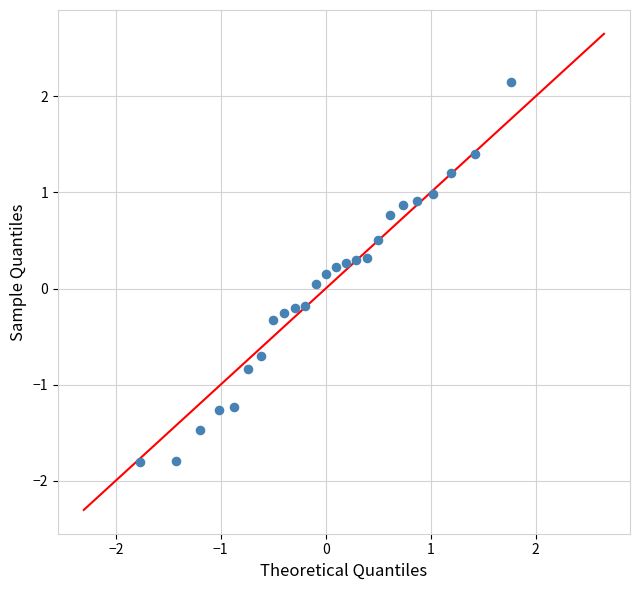

What is the range of Y values (max minus min)?

4.0